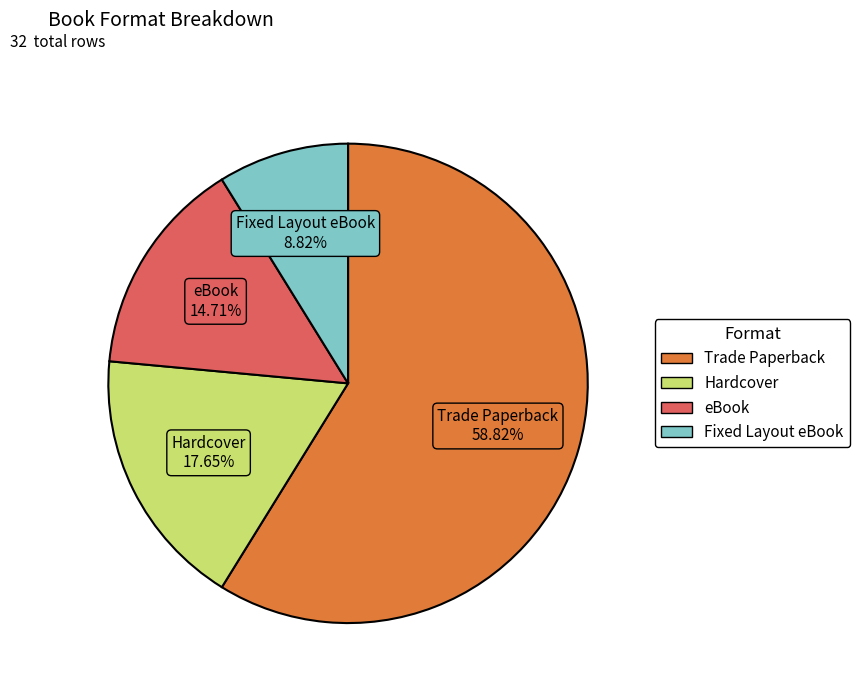

Does any single category account for the majority?

Yes